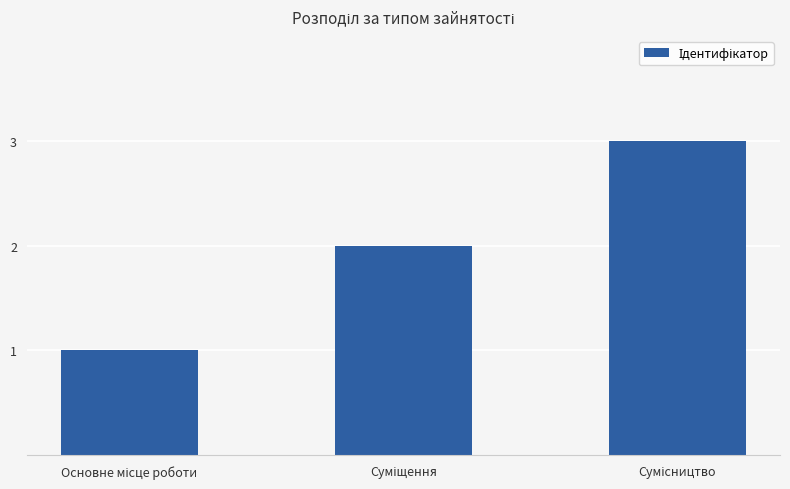

What is the sum of all values?

6